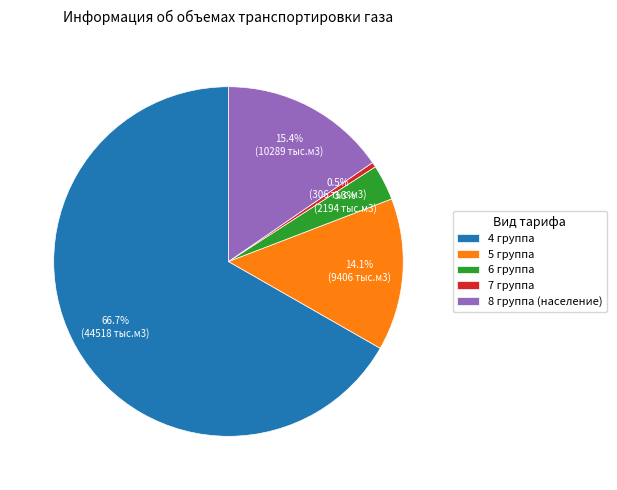

Which has a higher value, 4 группа or 7 группа?

4 группа